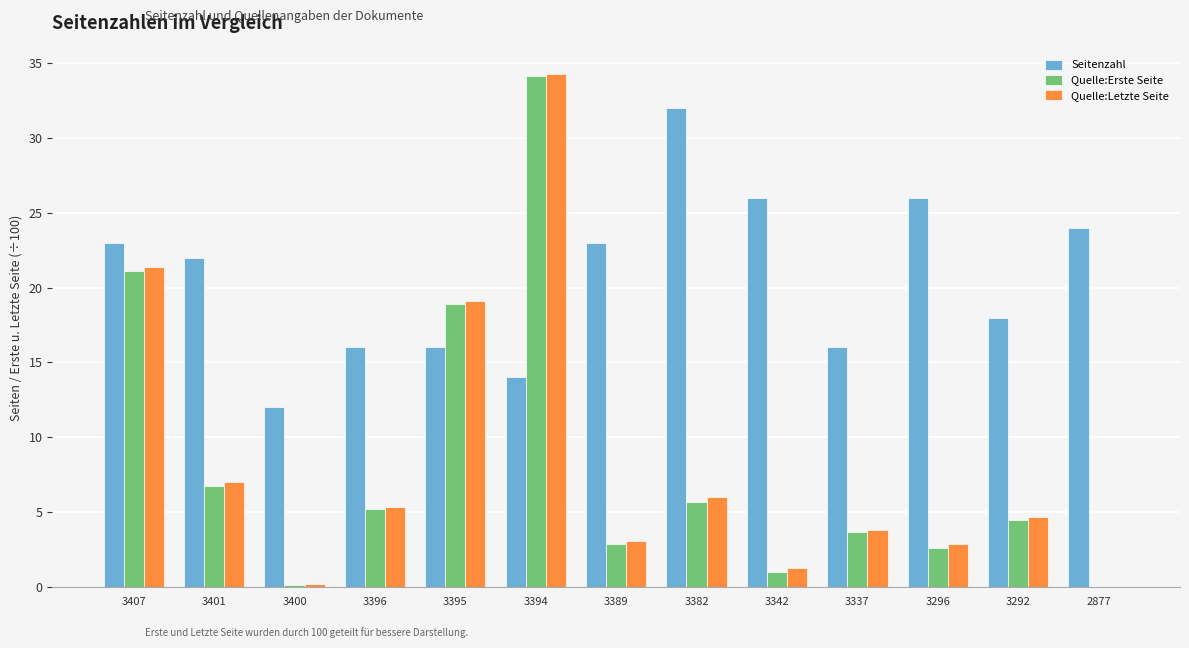

How many groups of bars are there?

13